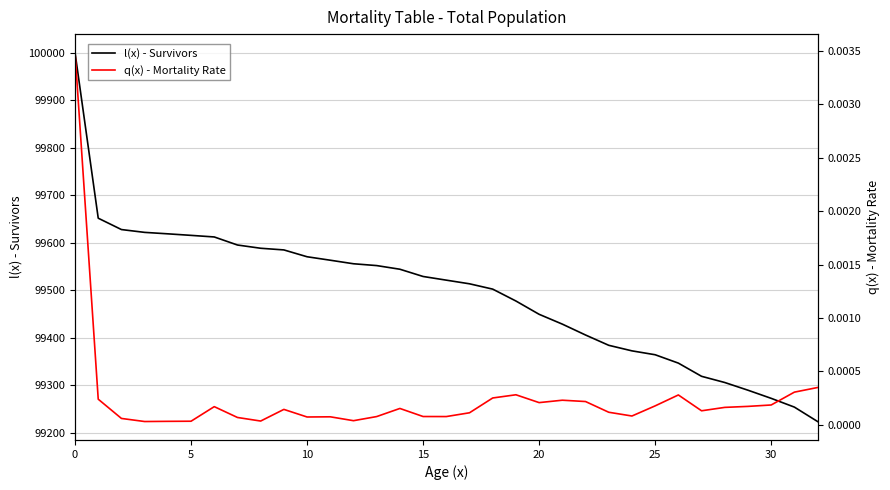

What are all the series names shown in the legend?

l(x) - Survivors, q(x) - Mortality Rate